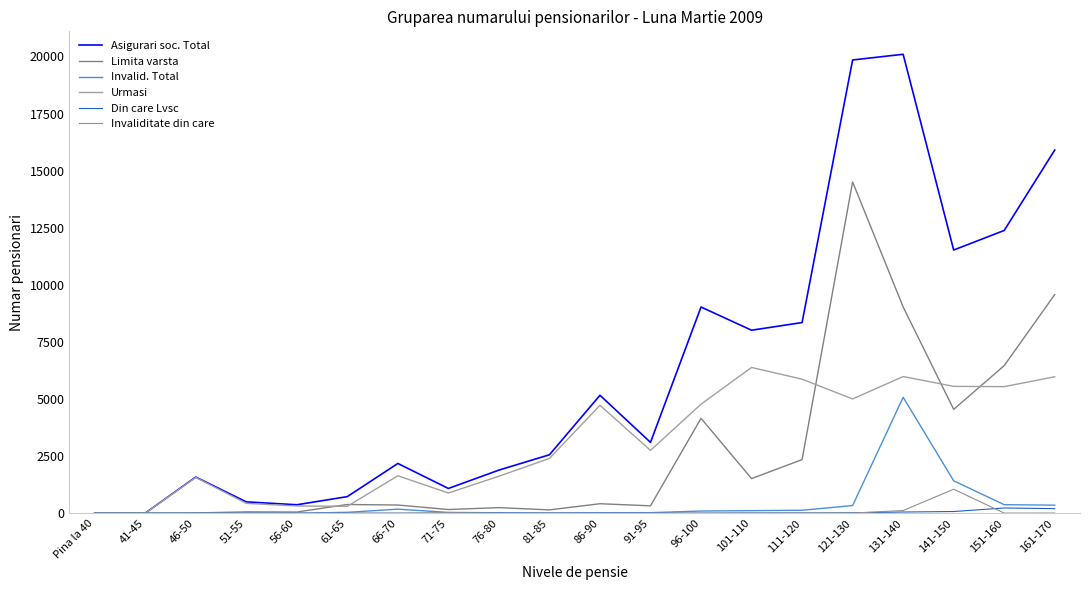

At which label does Urmasi reach its peak?

101-110